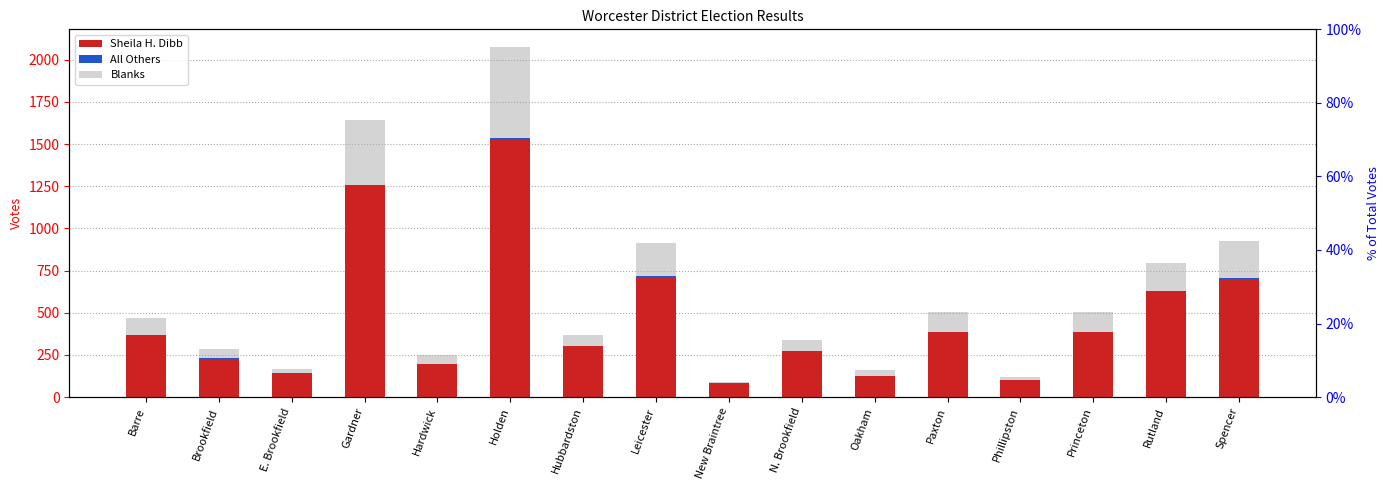

How many distinct data groups are displayed?

3